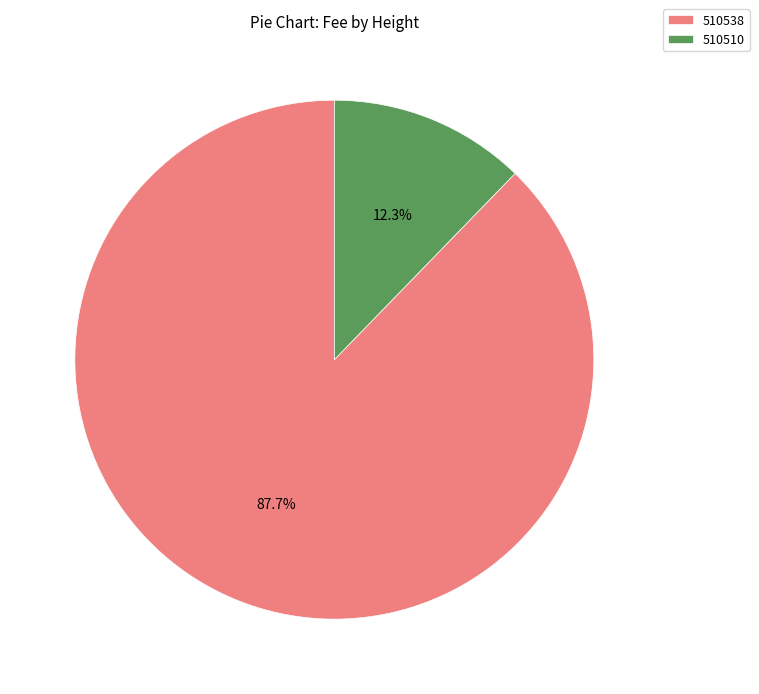

The 510510 slice represents 1% of the pie. True or false?

False